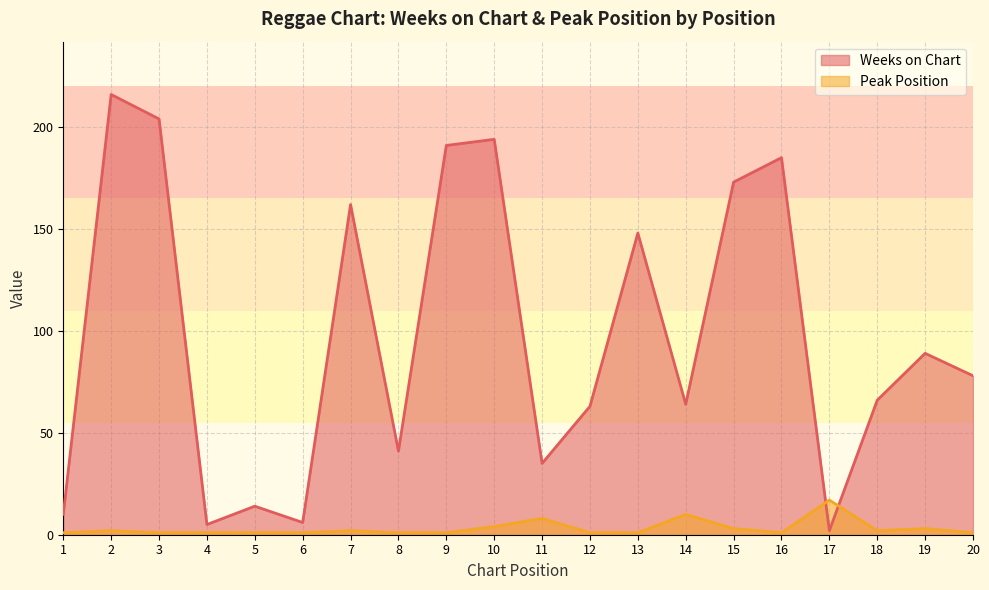

Which category has the highest value across all series?

2